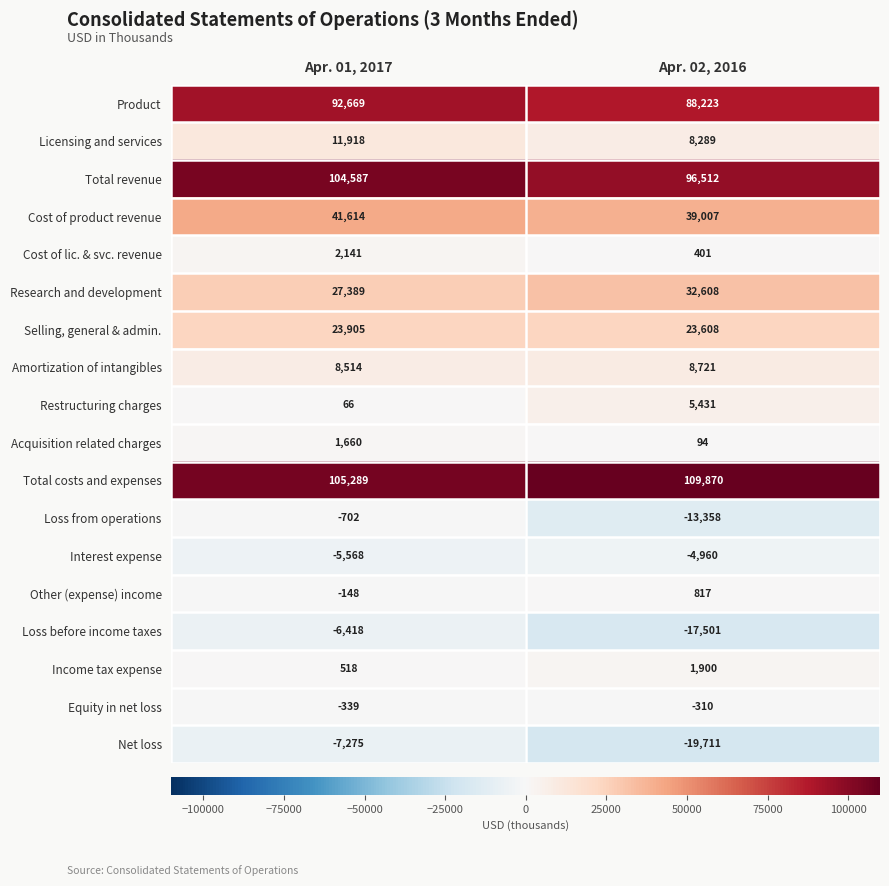

At which label is Cost of product revenue closest to 40310?

Apr. 02, 2016